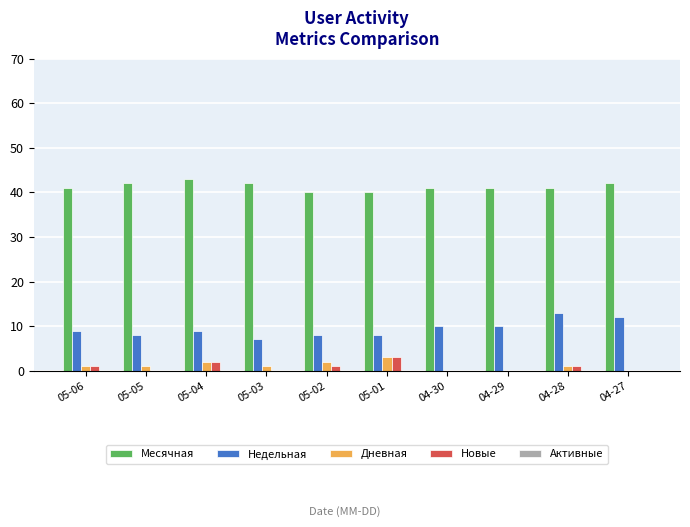

Which series has the widest spread of values?

Недельная